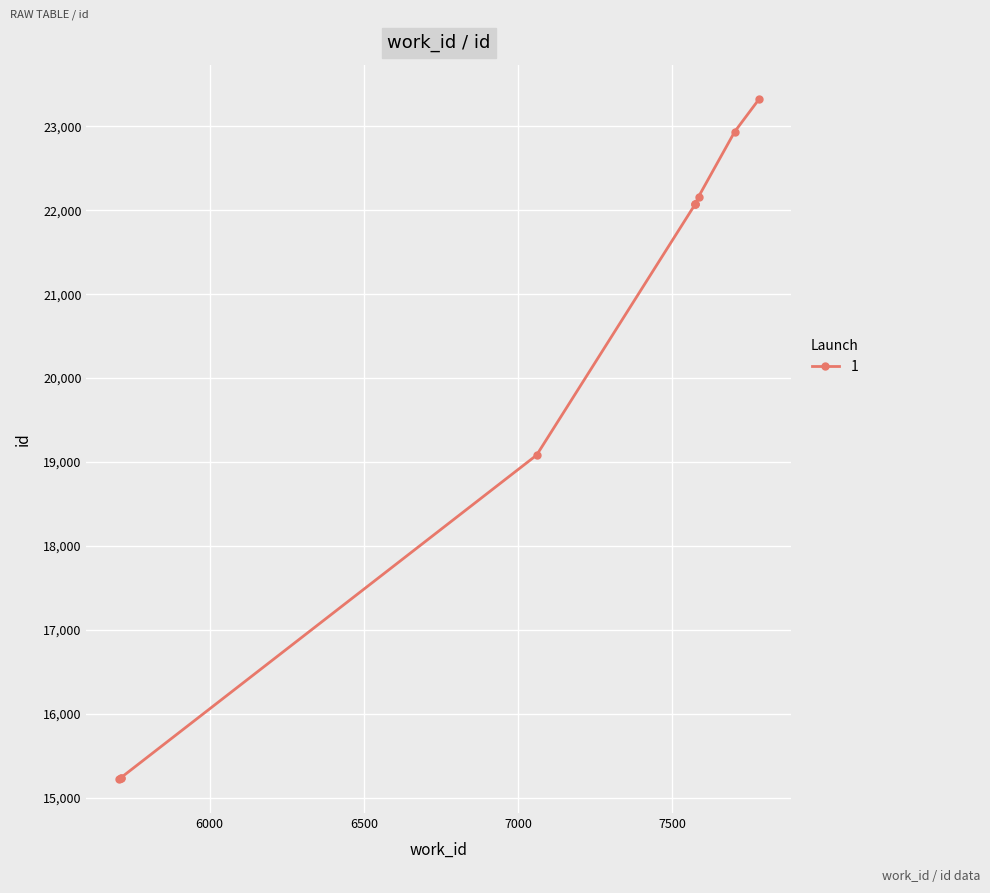

How many lines are shown in the chart?

1